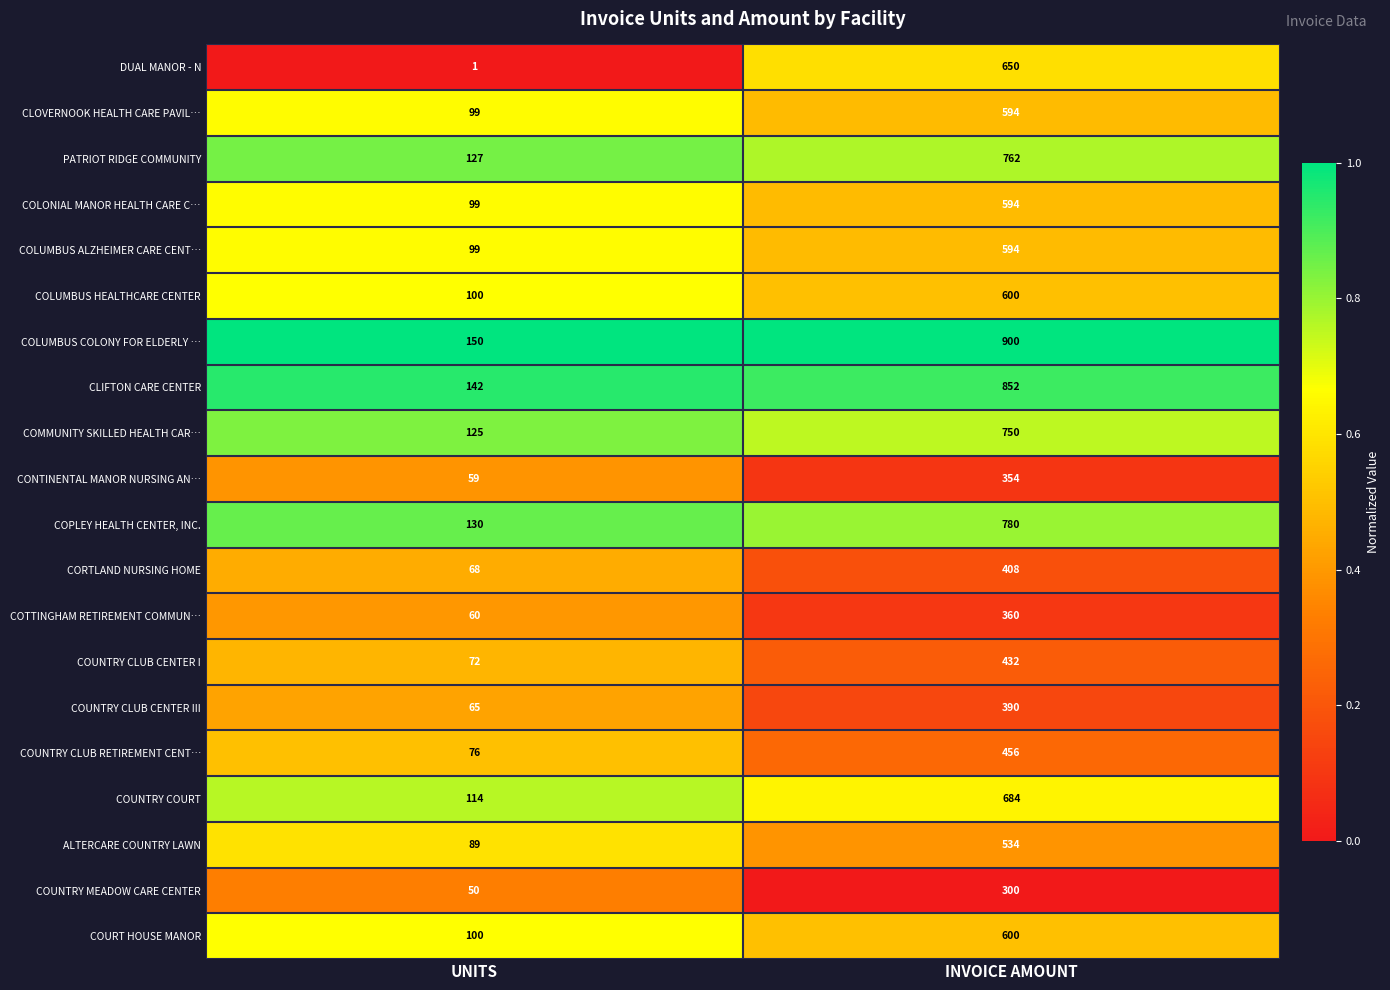

Which series has the largest total across all categories?

COLUMBUS COLONY FOR ELDERLY …